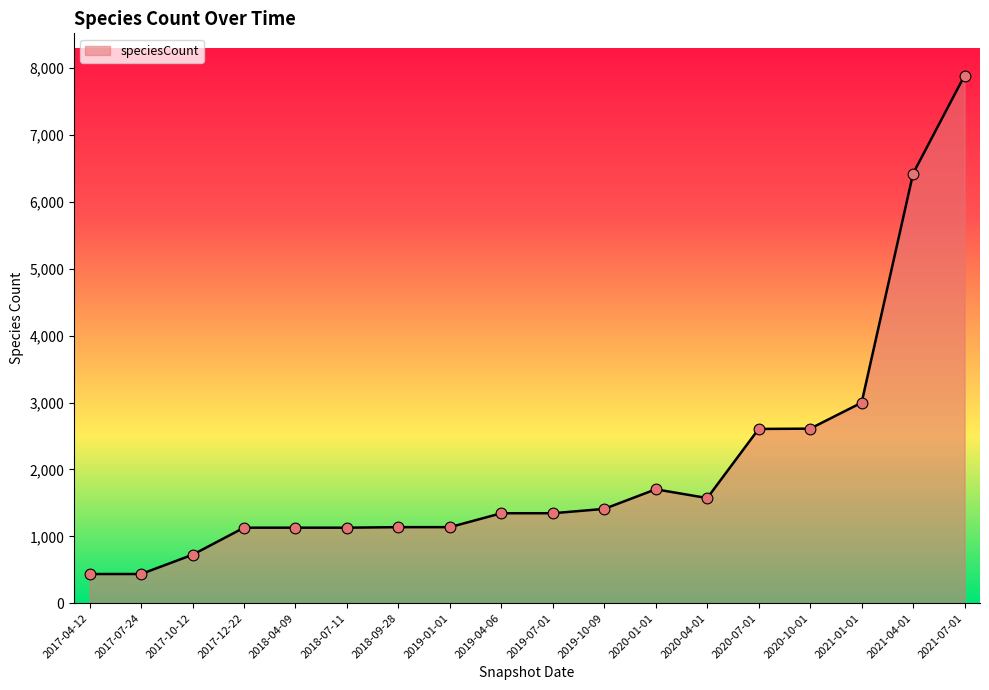

Between 2020-01-01 and 2020-10-01, which is larger?

2020-10-01